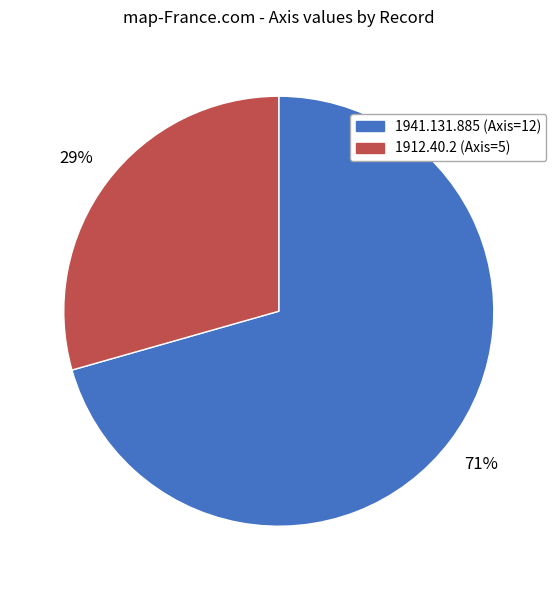

Is there any slice that represents more than half of the pie?

Yes